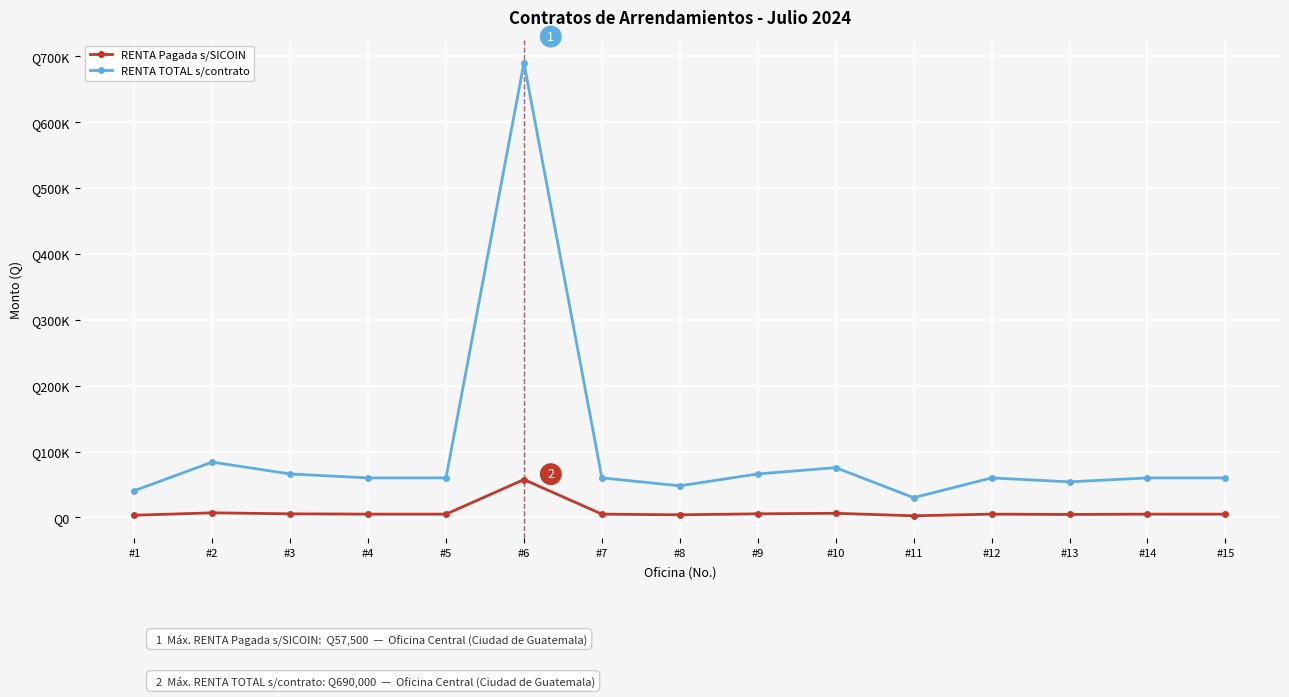

List the series in order of their overall mean, lowest first.

RENTA Pagada s/SICOIN, RENTA TOTAL s/contrato